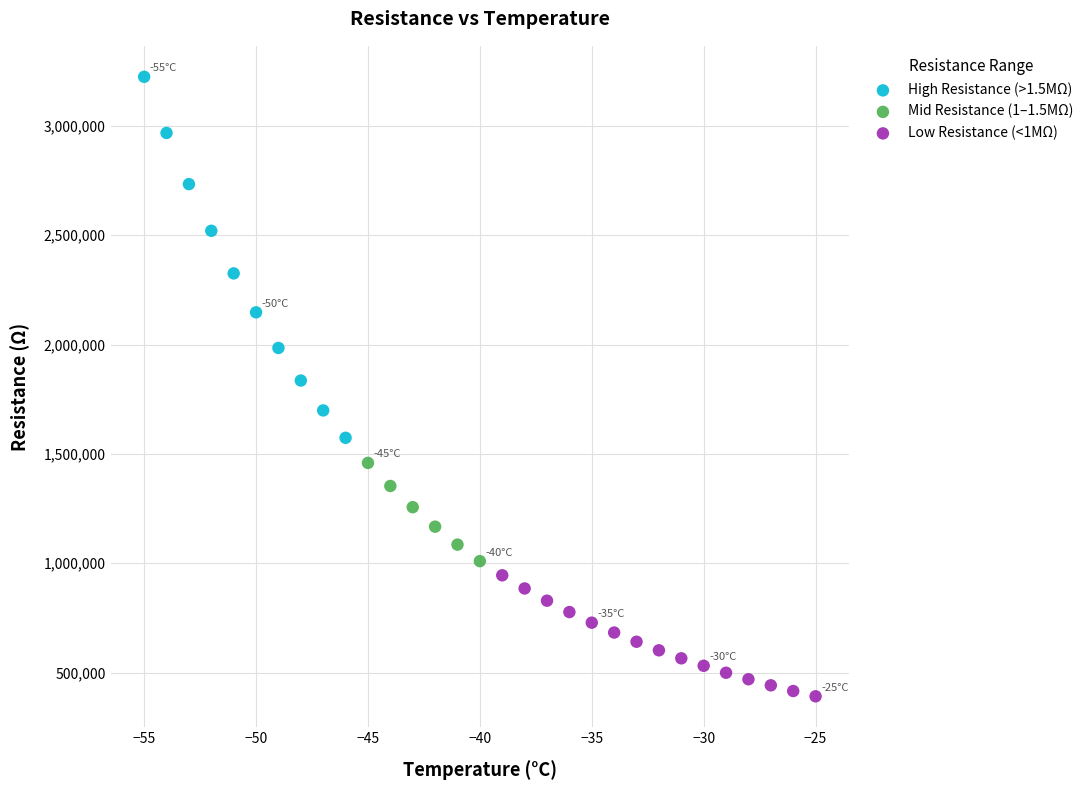

Which series has the largest Y range (max minus min)?

High Resistance (>1.5MΩ)